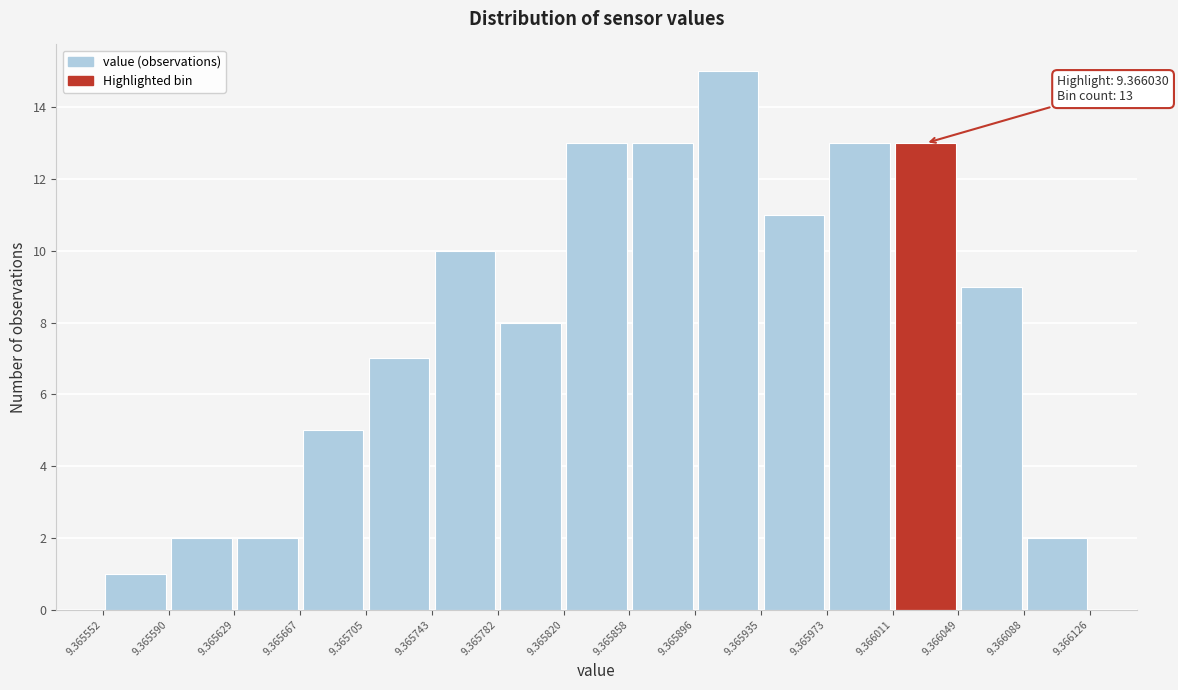

Over which range of the x-axis is the bar tallest?

9.365896 to 9.365935